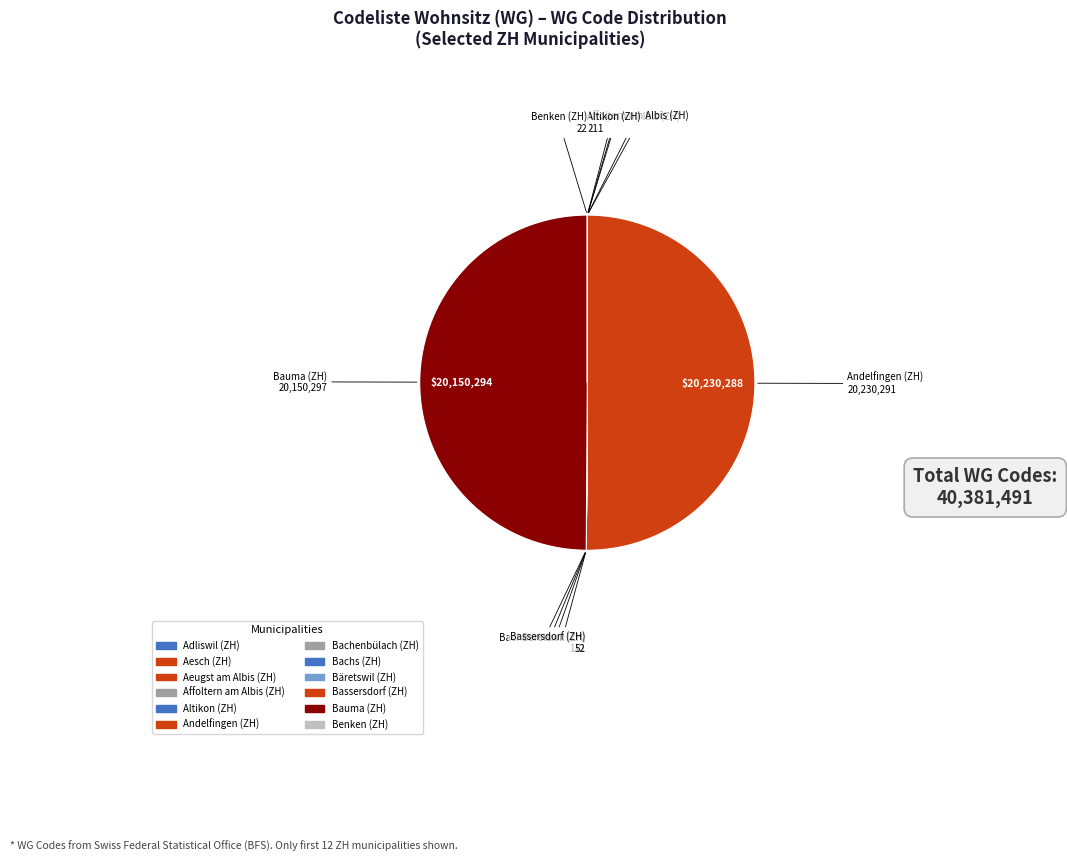

To the nearest percent, what is the average slice percentage?

8%